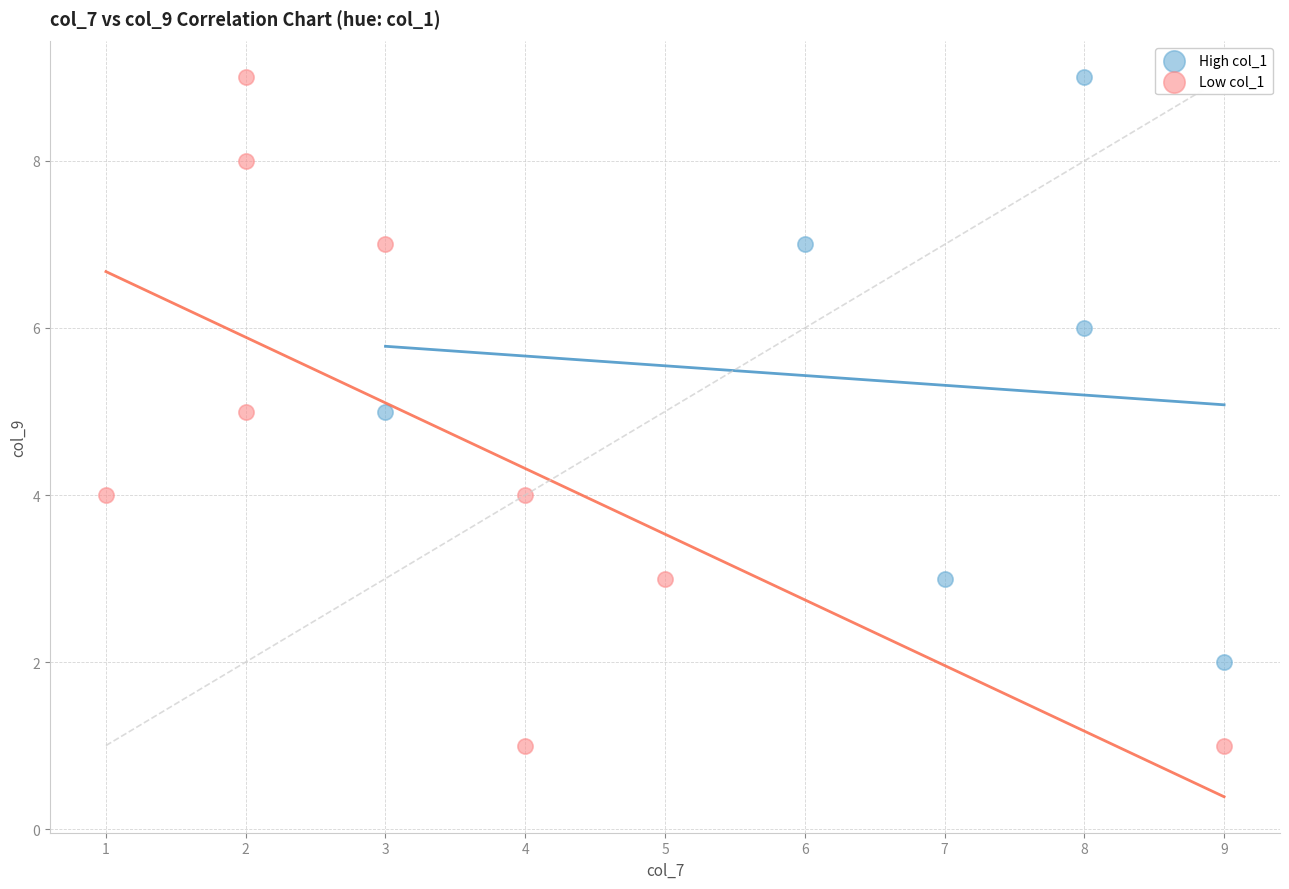

Which series has the widest spread of Y values?

Low col_1